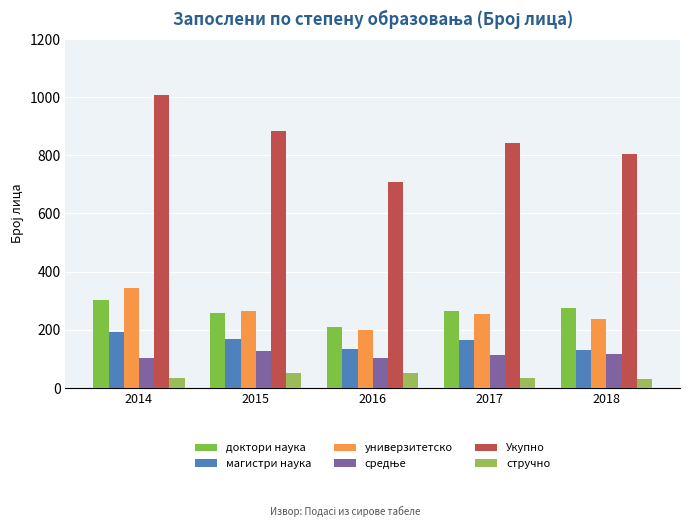

How many values in the магистри наука series are below 164?

2